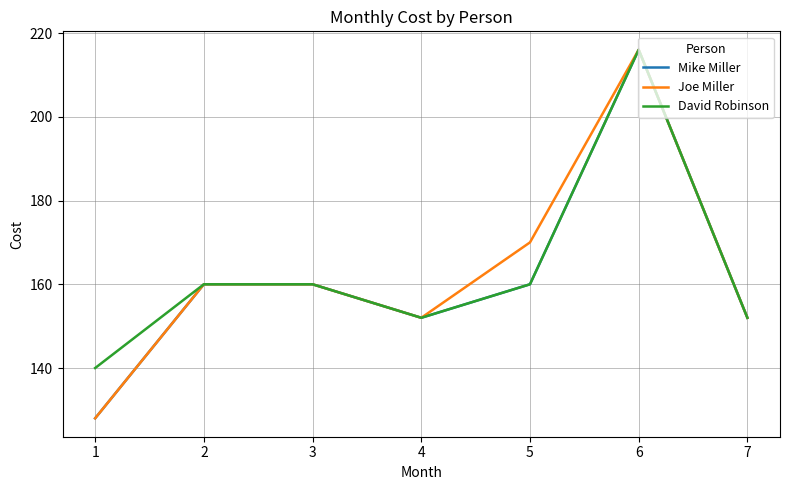

Is the value of David Robinson at 7 greater than the value of Mike Miller at 1?

Yes